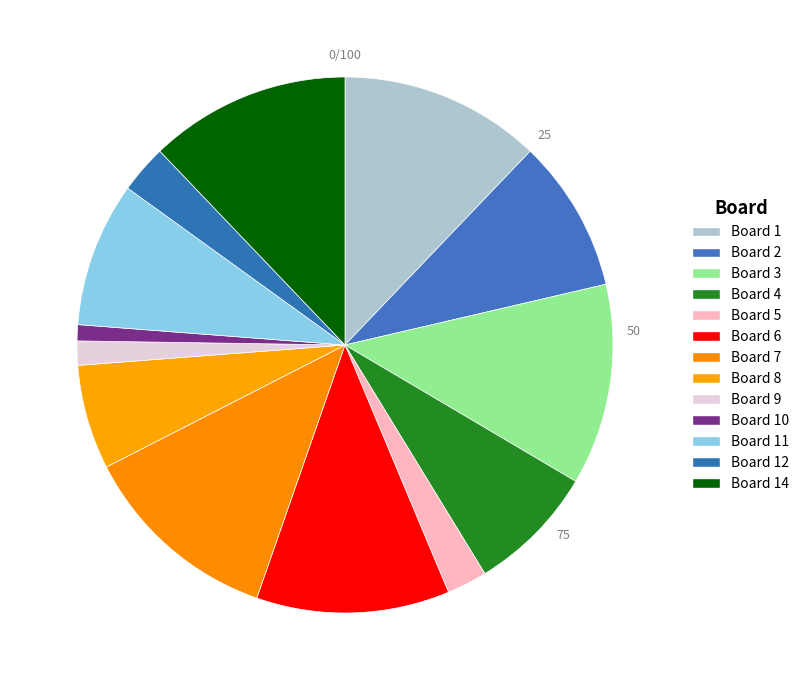

How many slices are in this pie chart?

13